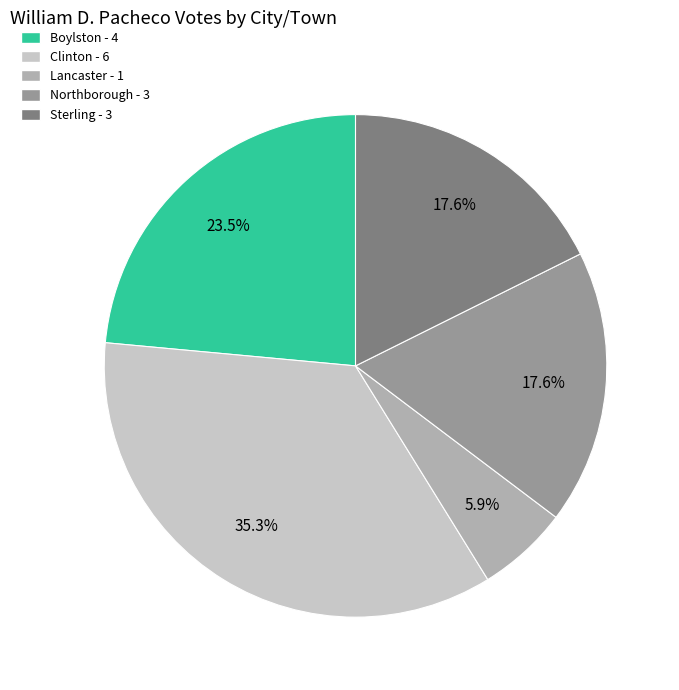

What percentage is the Northborough slice, to the nearest percent?

18%